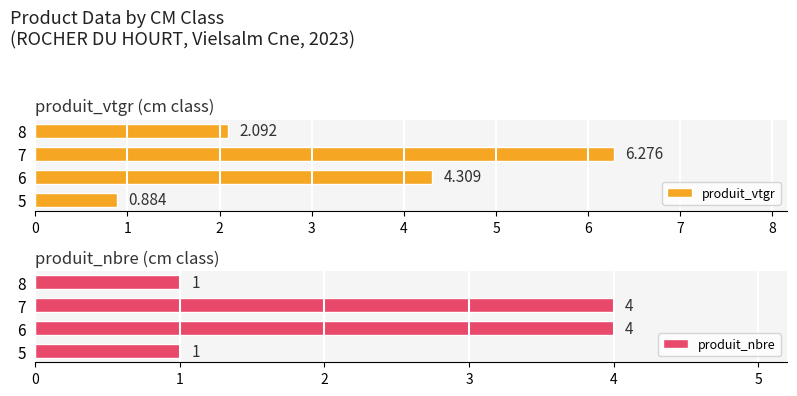

How many values in the produit_vtgr series are below 4?

2